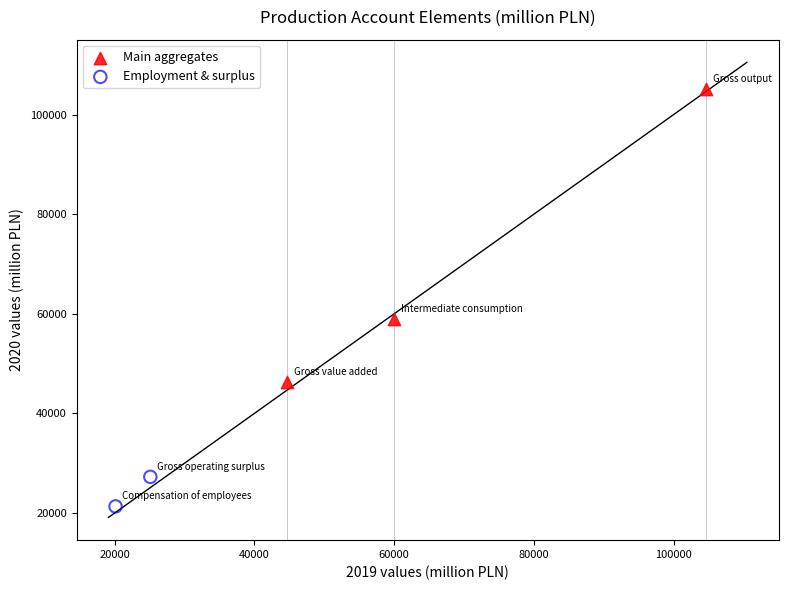

What are all the series names shown in the legend?

Main aggregates, Employment & surplus